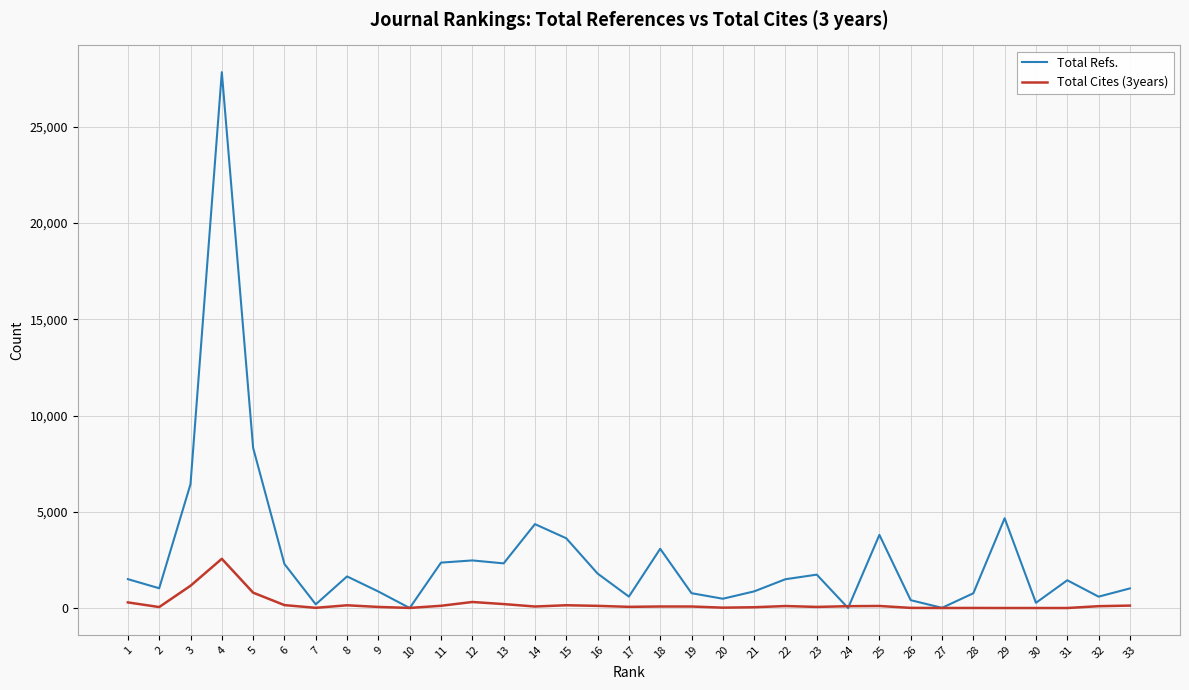

At how many categories does at least one series exceed 6018?

3